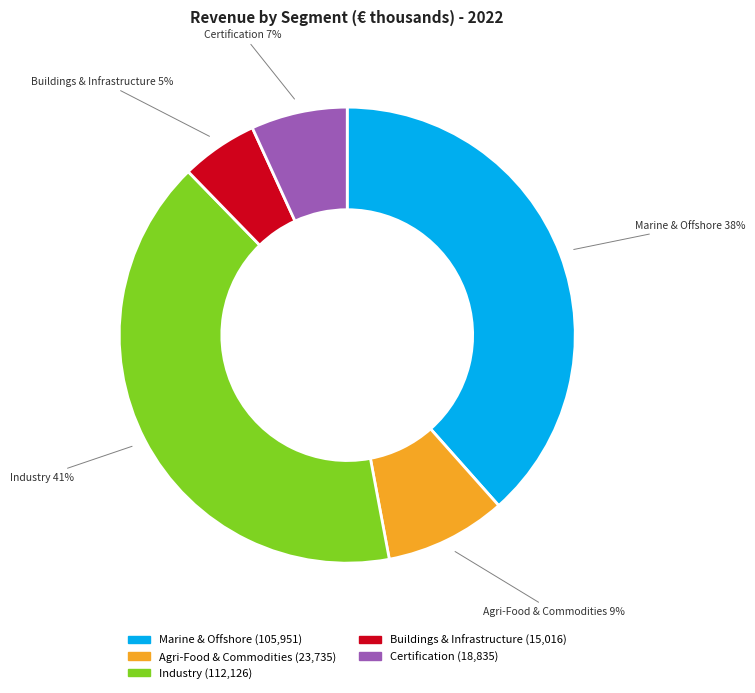

True or false: Industry accounts for 35% of the total.

False